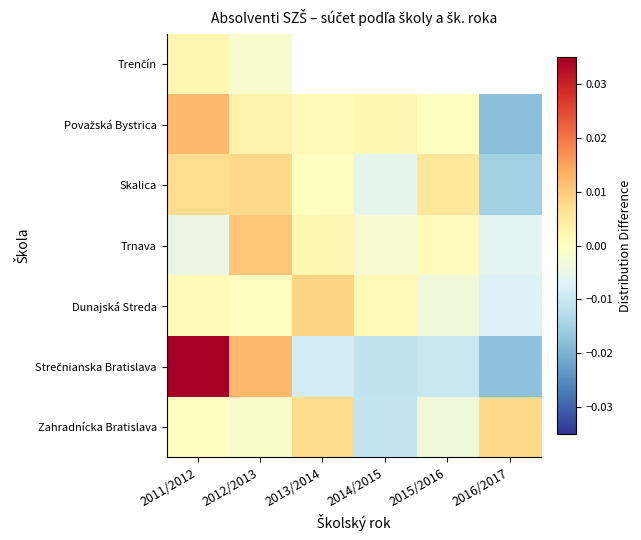

At which category does the chart reach its minimum across all series?

2016/2017